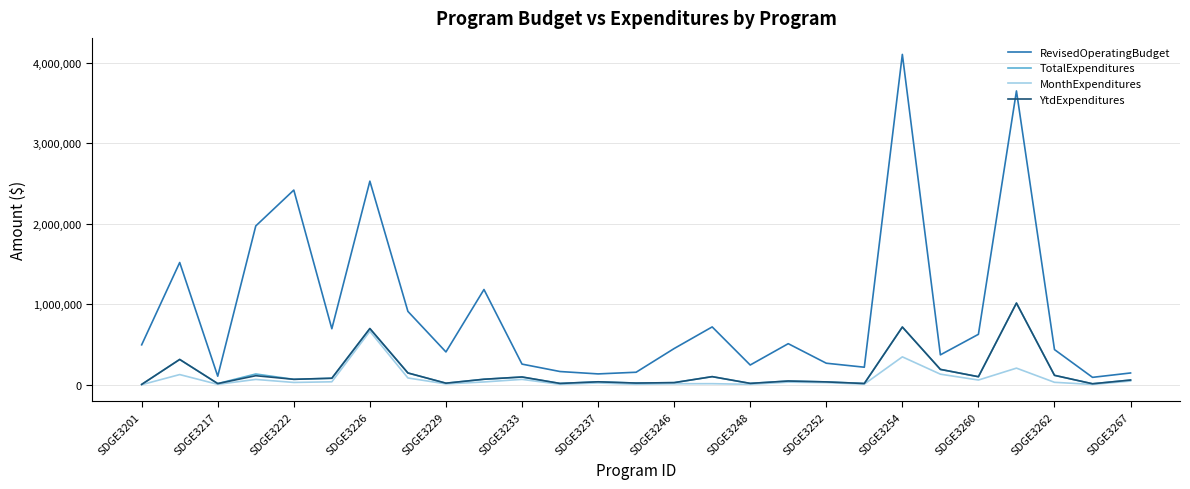

What is the difference between the second highest and second lowest values in the YtdExpenditures series?

704350